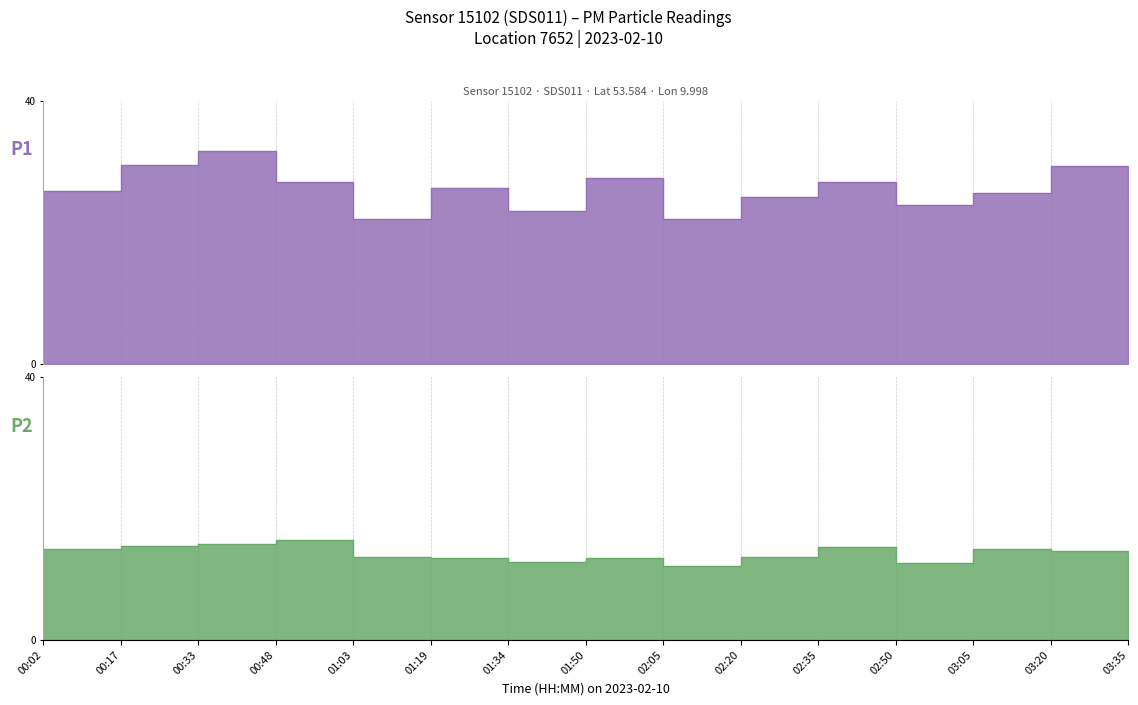

Which label corresponds to the smallest value in the chart?

02:05